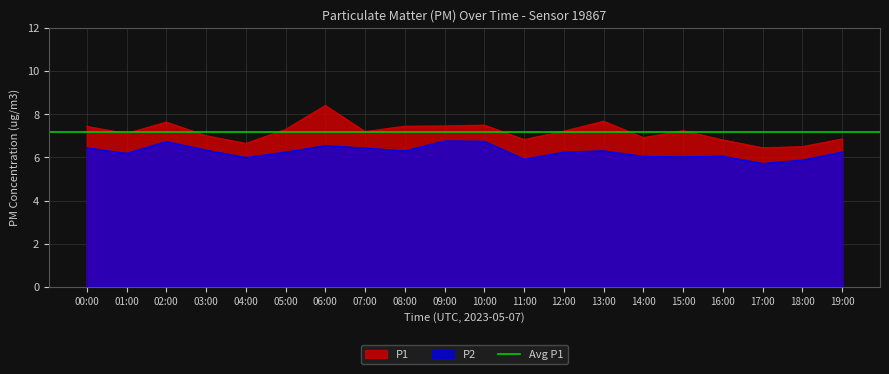

True or false: P1 and P2 intersect in this chart.

False